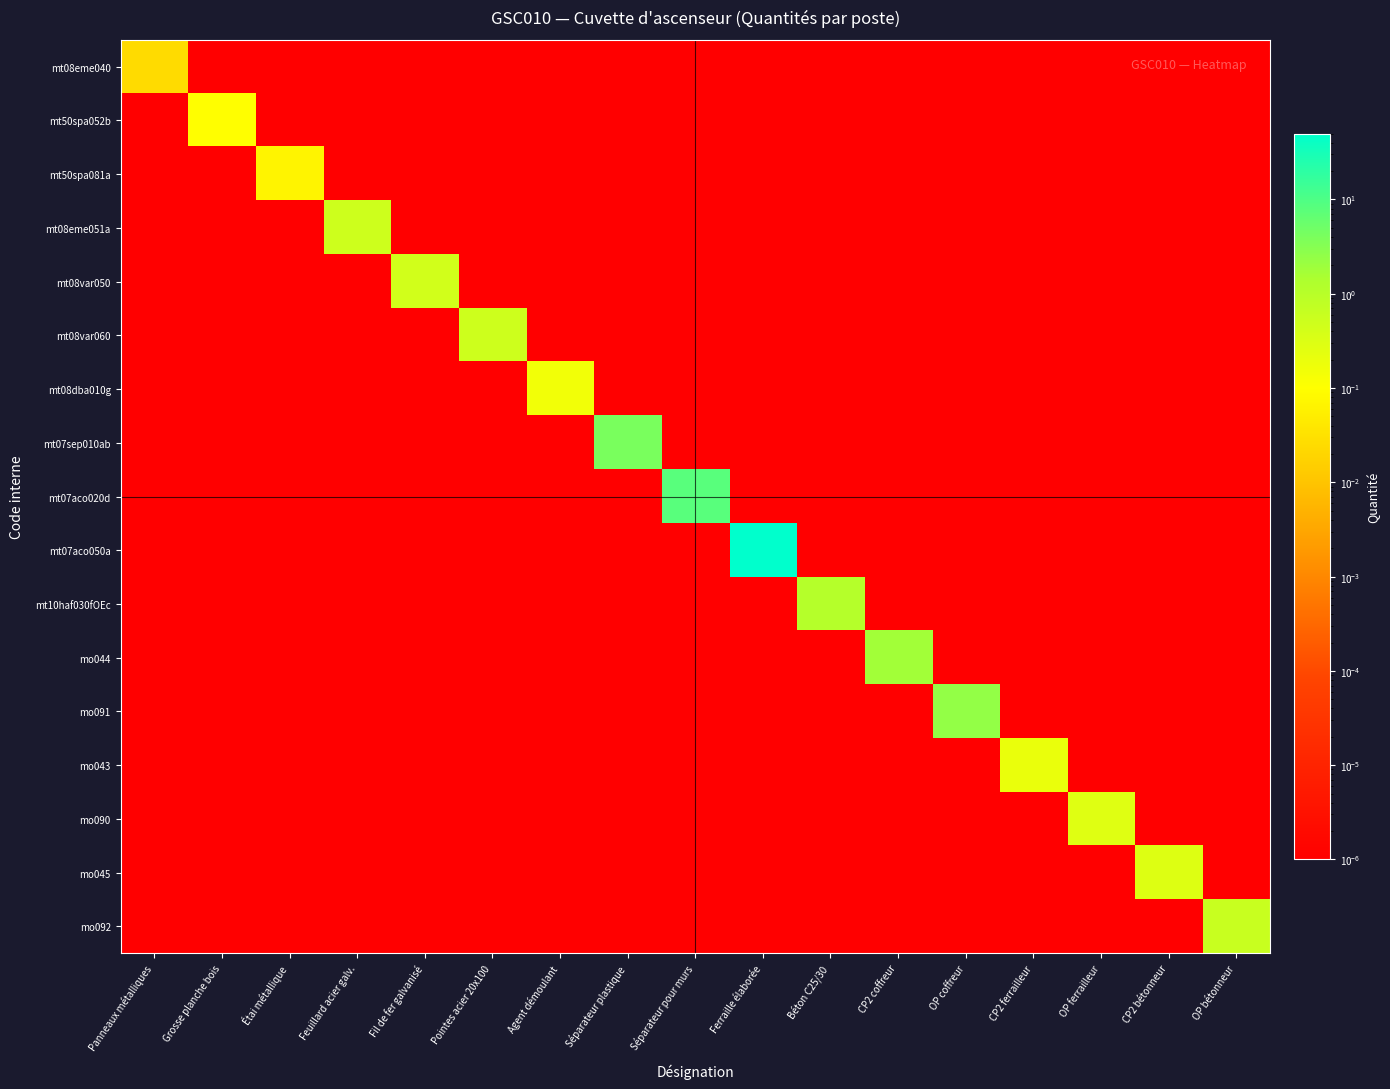

Between Panneaux métalliques and Fil de fer galvanisé, which series saw the biggest shift?

mt08var050